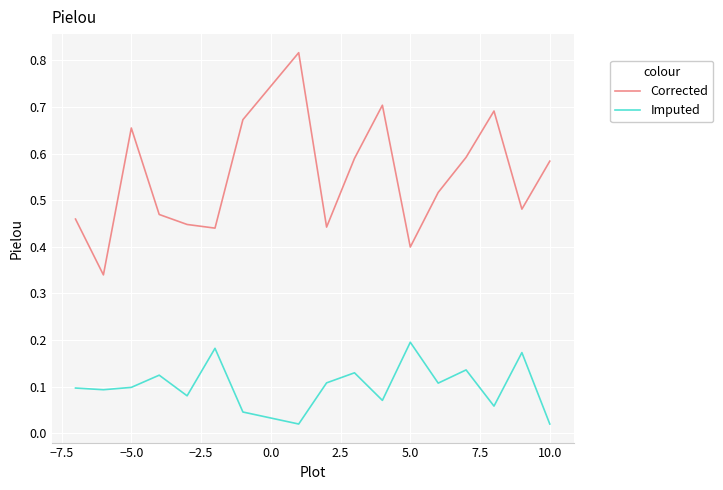

In Corrected, how many points are lower than both neighbors (excluding endpoints)?

5